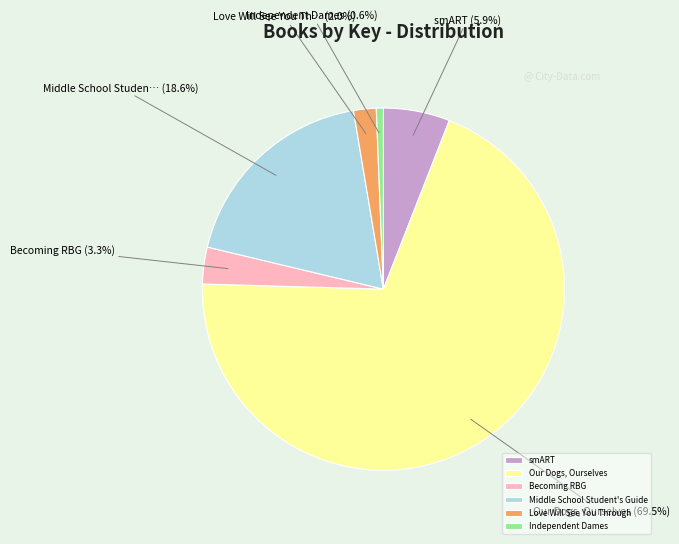

Between Becoming RBG and Independent Dames, which is larger?

Becoming RBG